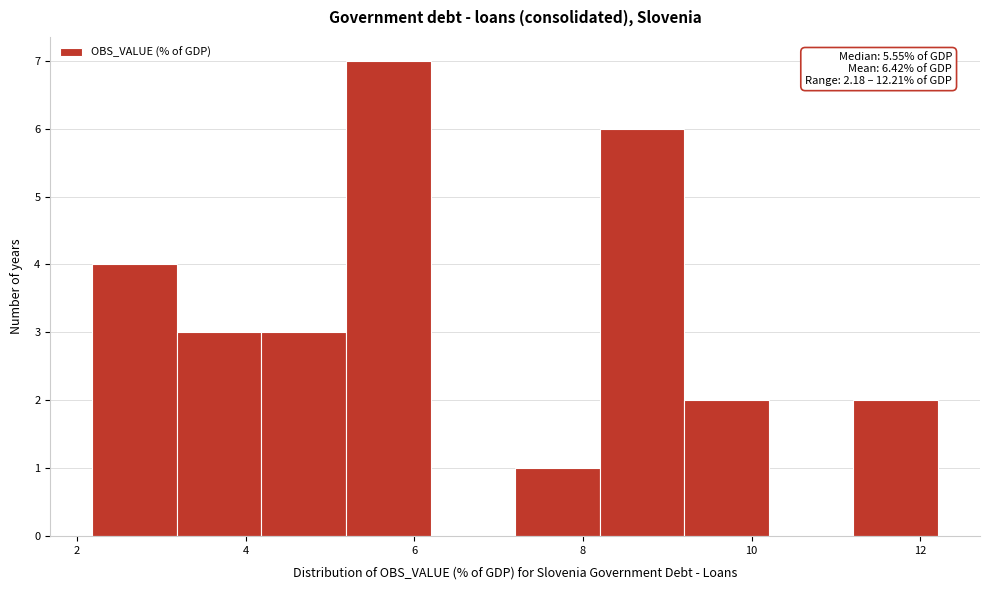

Which range on the x-axis has the tallest bar?

5.2 to 6.2